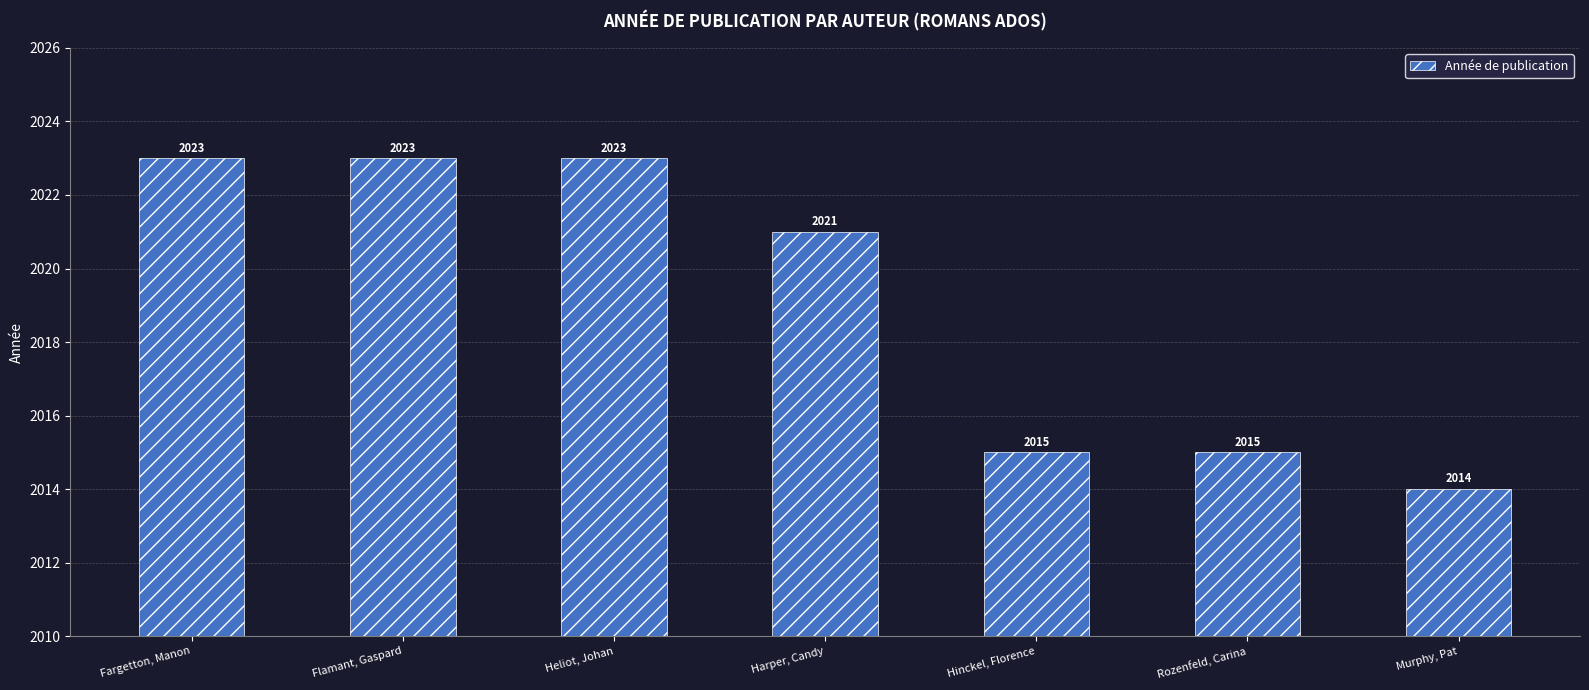

Approximately how many times larger is the value at Flamant, Gaspard compared to Rozenfeld, Carina?

1.0